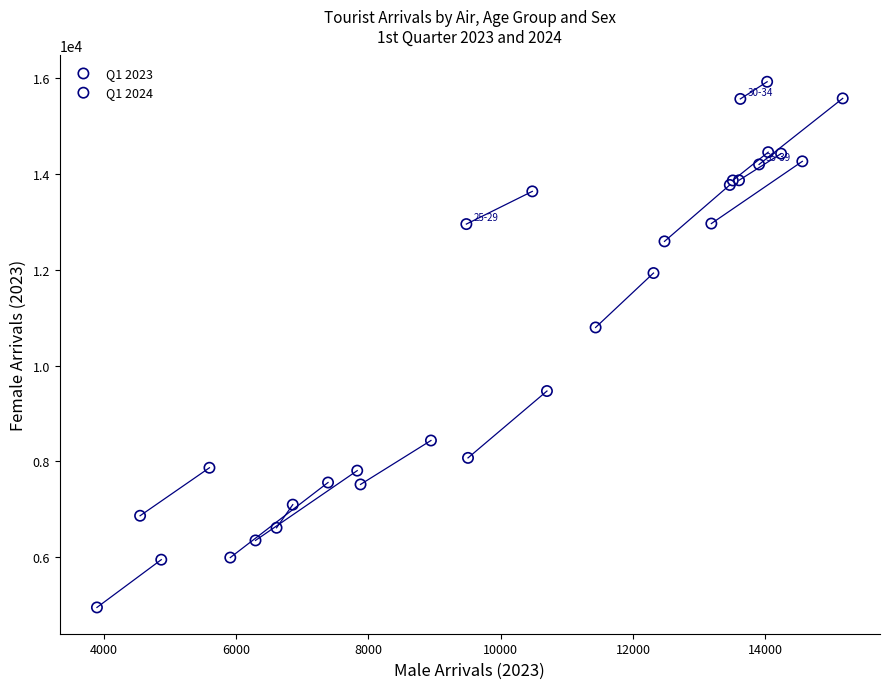

Which series reaches the minimum Y coordinate?

Q1 2023